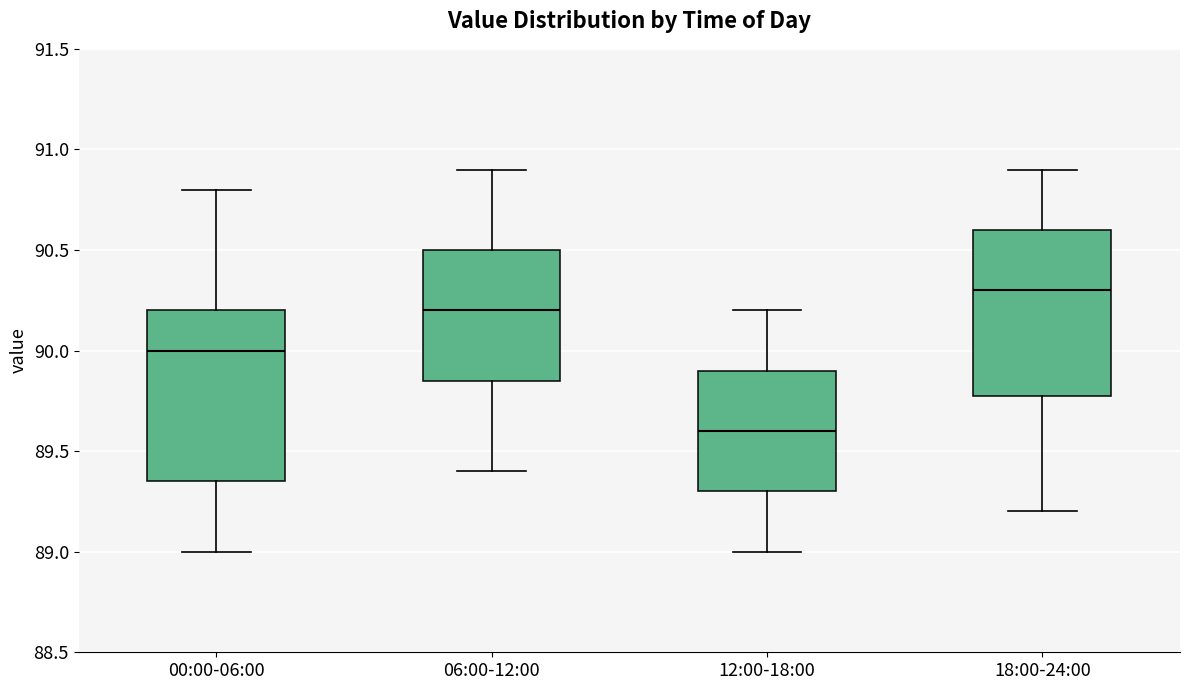

Reading left to right, transcribe this box plot: for each box, give where its median line is, the range the box spans, and where its two whiskers end, as read against the y-axis. The values are not printed on the chart, so give them approximately, as read against the axis.

00:00-06:00: median 90.00, box 89.35 to 90.20, whiskers 89.00 to 90.80
06:00-12:00: median 90.20, box 89.85 to 90.50, whiskers 89.40 to 90.90
12:00-18:00: median 89.60, box 89.30 to 89.90, whiskers 89.00 to 90.20
18:00-24:00: median 90.30, box 89.80 to 90.60, whiskers 89.20 to 90.90